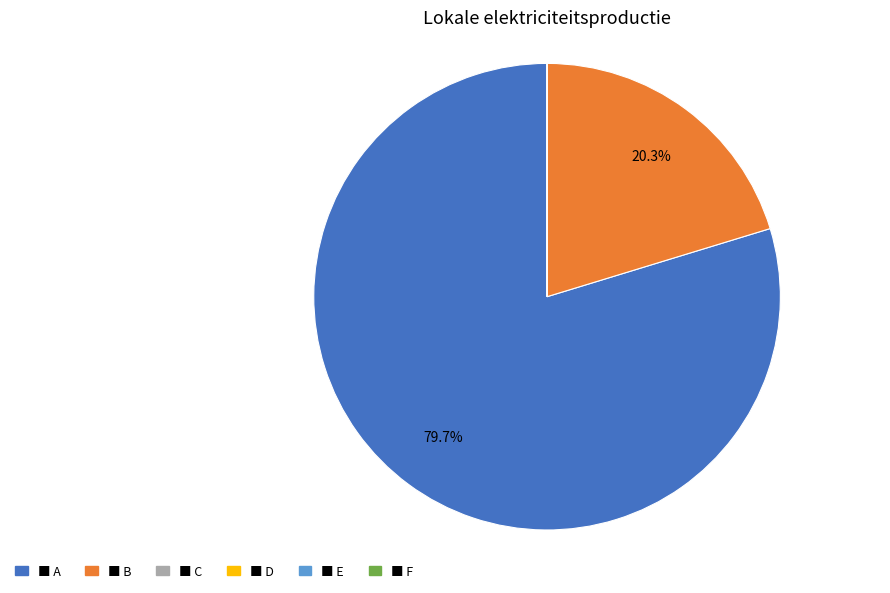

Is there a majority slice in this chart?

Yes